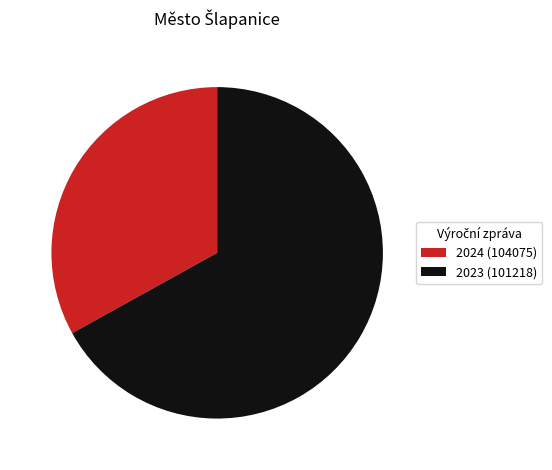

What is the largest slice in the pie chart?

2023 (101218)